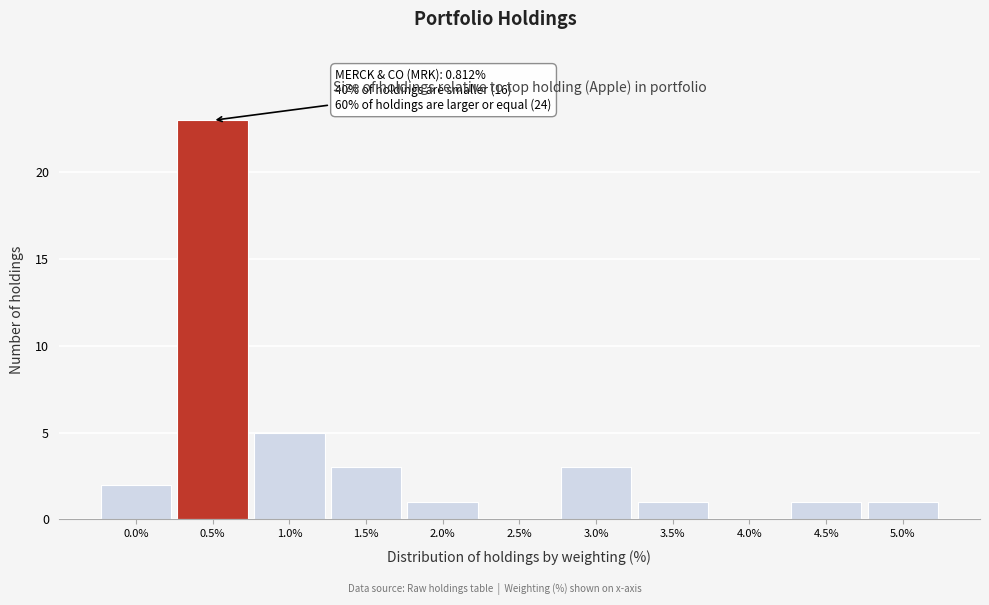

Reading left to right, transcribe all the data shown in this chart.

0.0%=2	0.5%=23	1.0%=5	1.5%=3	2.0%=1	2.5%=0	3.0%=3	3.5%=1	4.0%=0	4.5%=1	5.0%=1